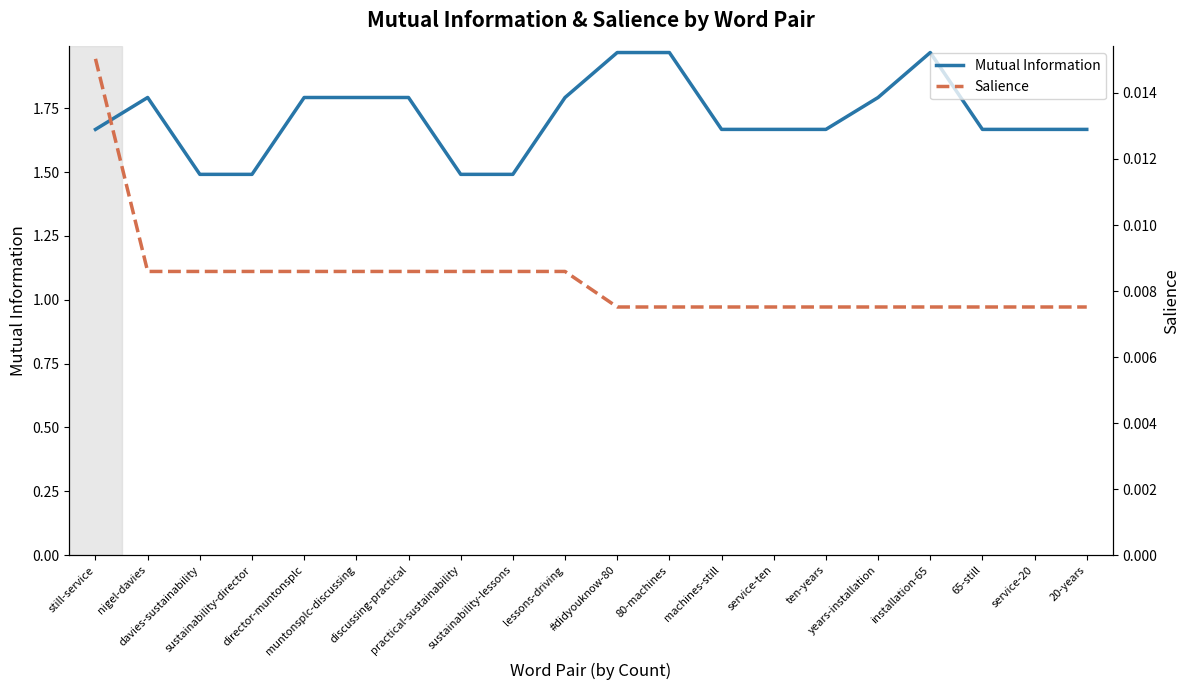

How many series are shown in this chart?

2